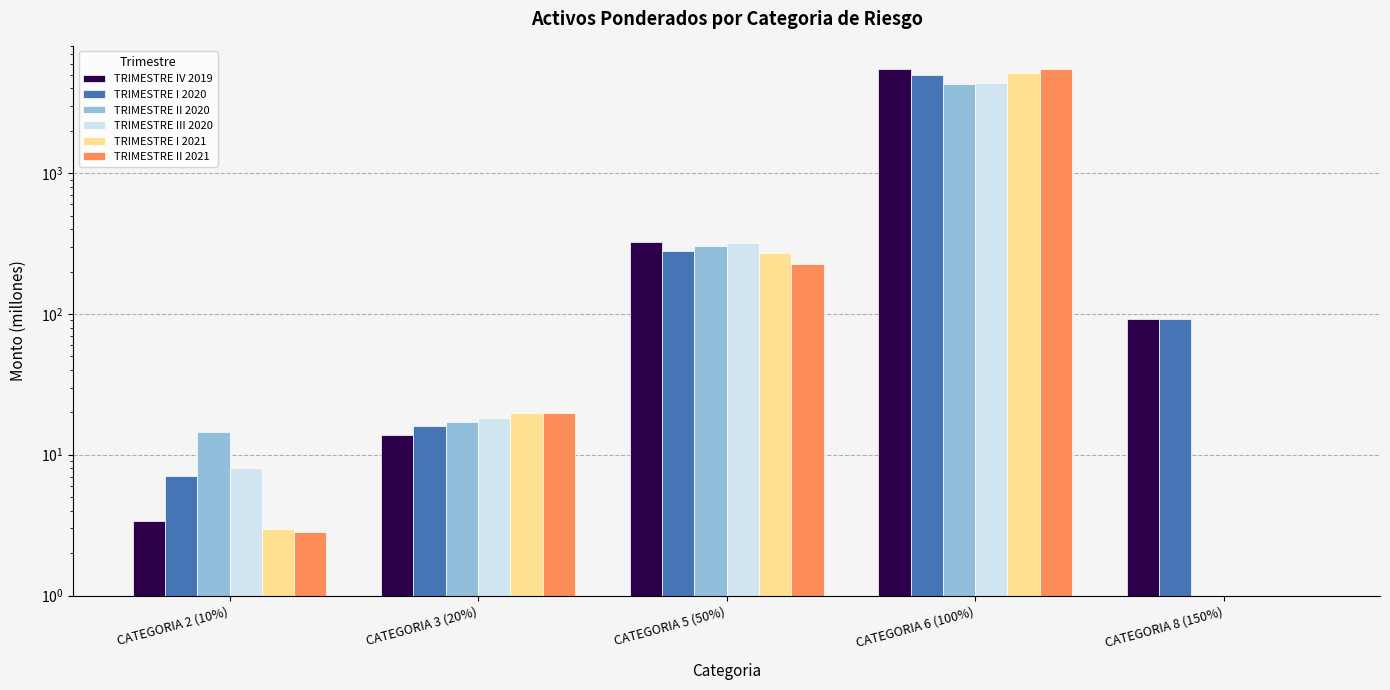

Are the bars horizontal?

No